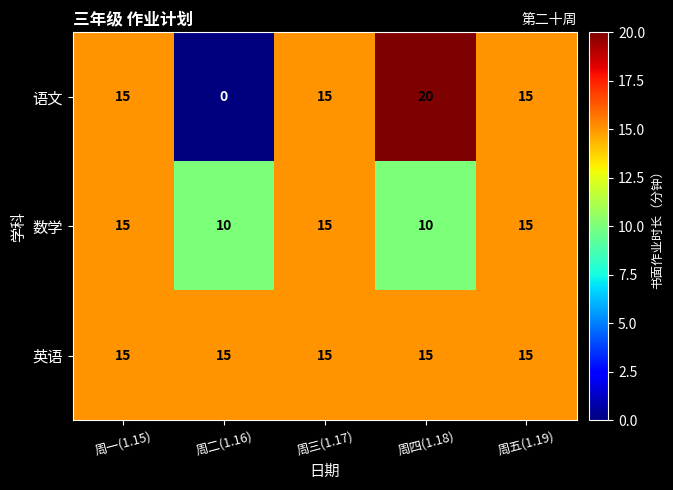

Which series has the widest spread of values?

语文